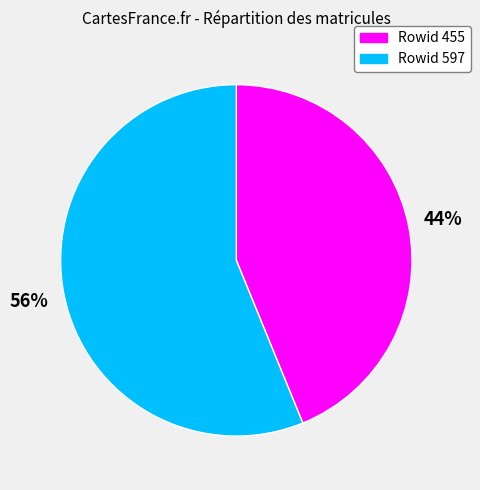

To the nearest percent, what is the difference between the largest and smallest slice percentages?

12%